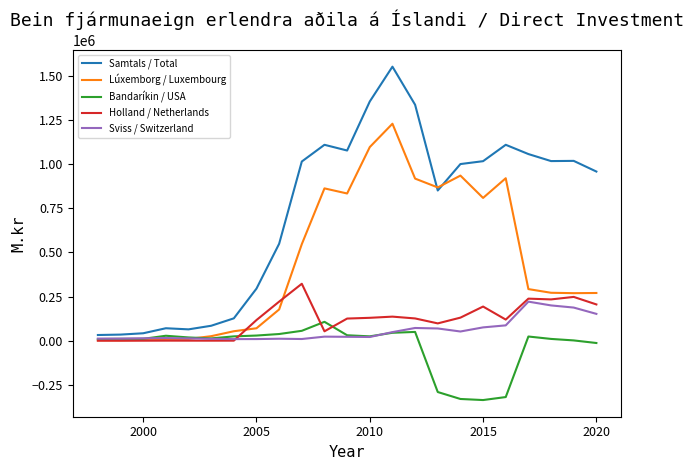

What is the highest value of the Holland / Netherlands series?

322726.0